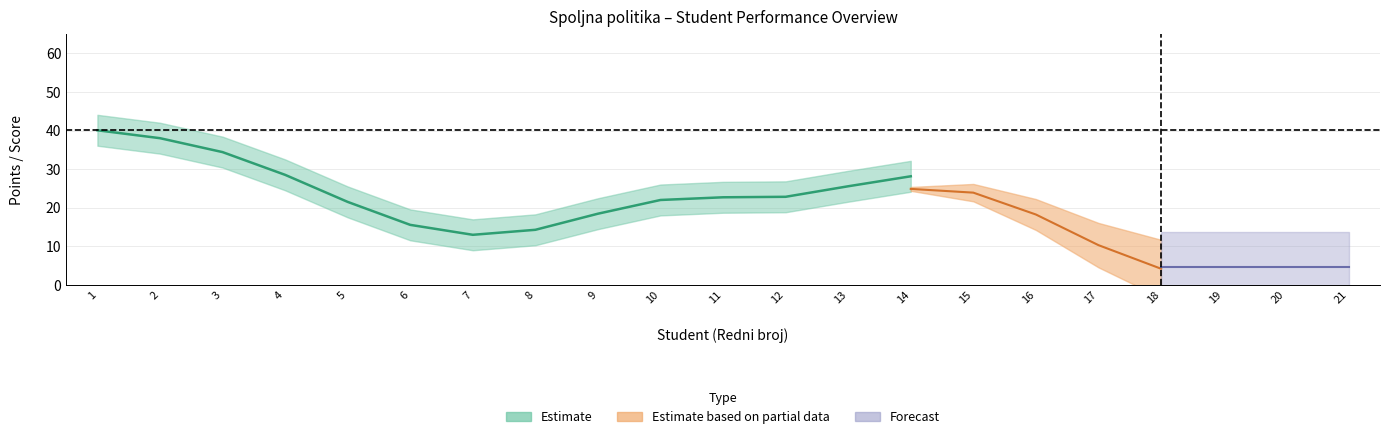

True or false: Broj_indexa has more than 1 interior local peaks.

False